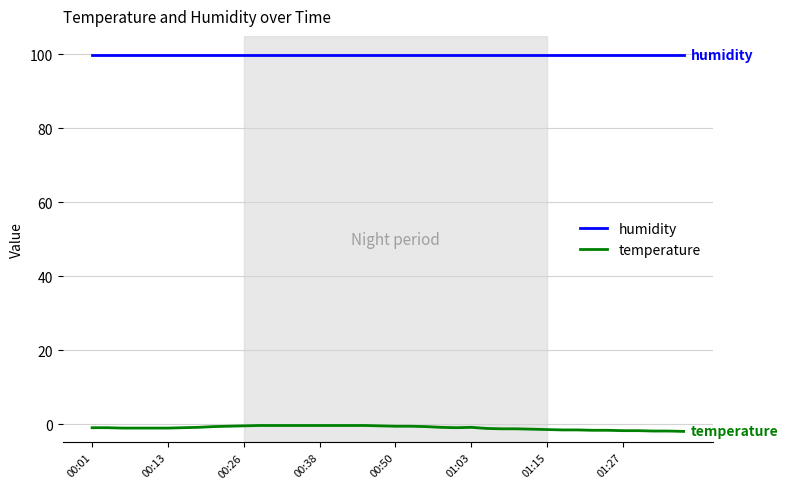

List the series in order of their overall mean, highest first.

humidity, temperature